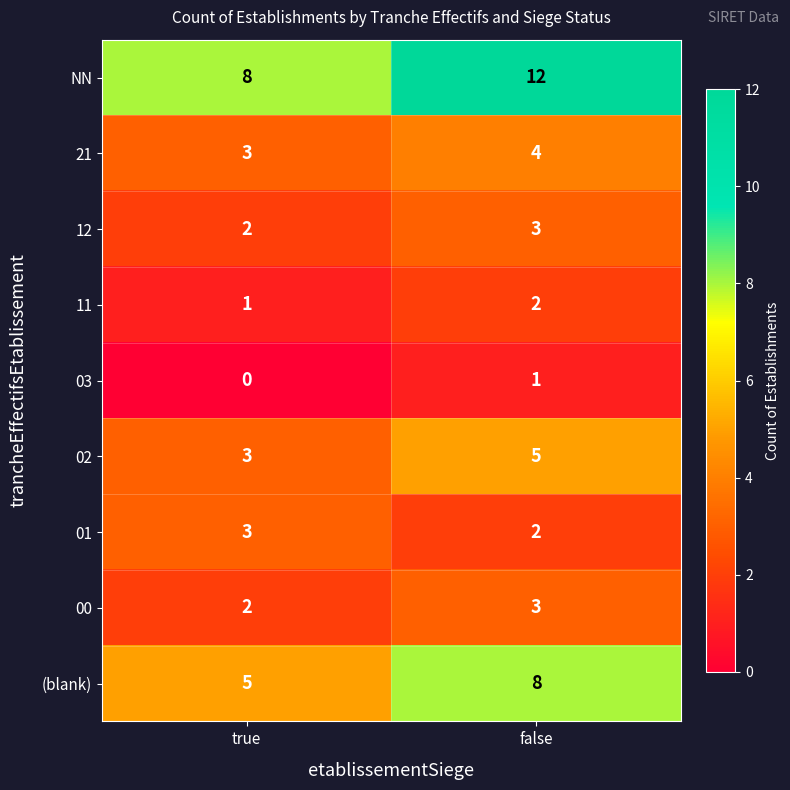

What is the spread (max minus min) of values at false?

11